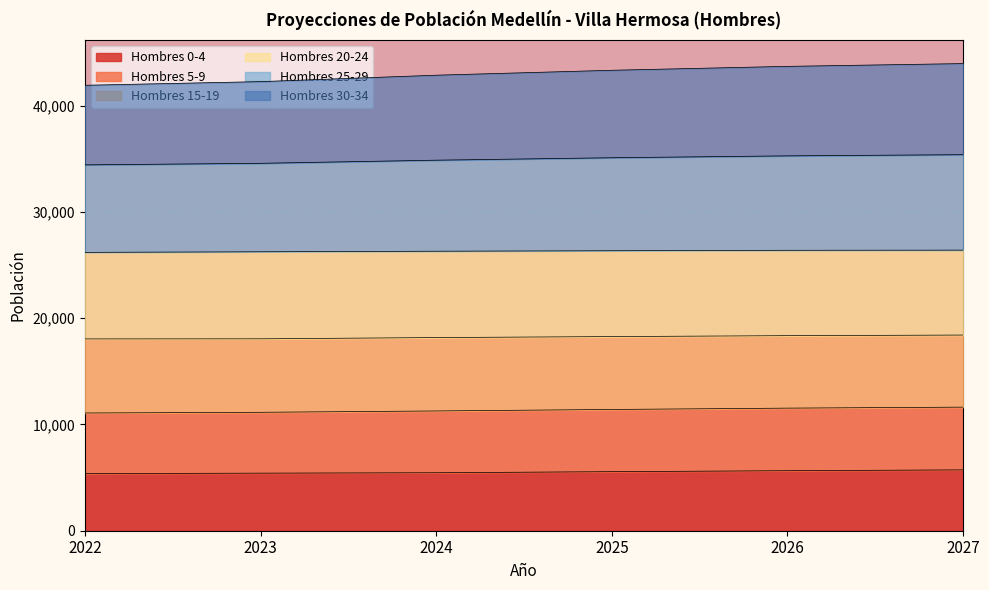

At which label does Hombres 0-4 reach its peak?

2027